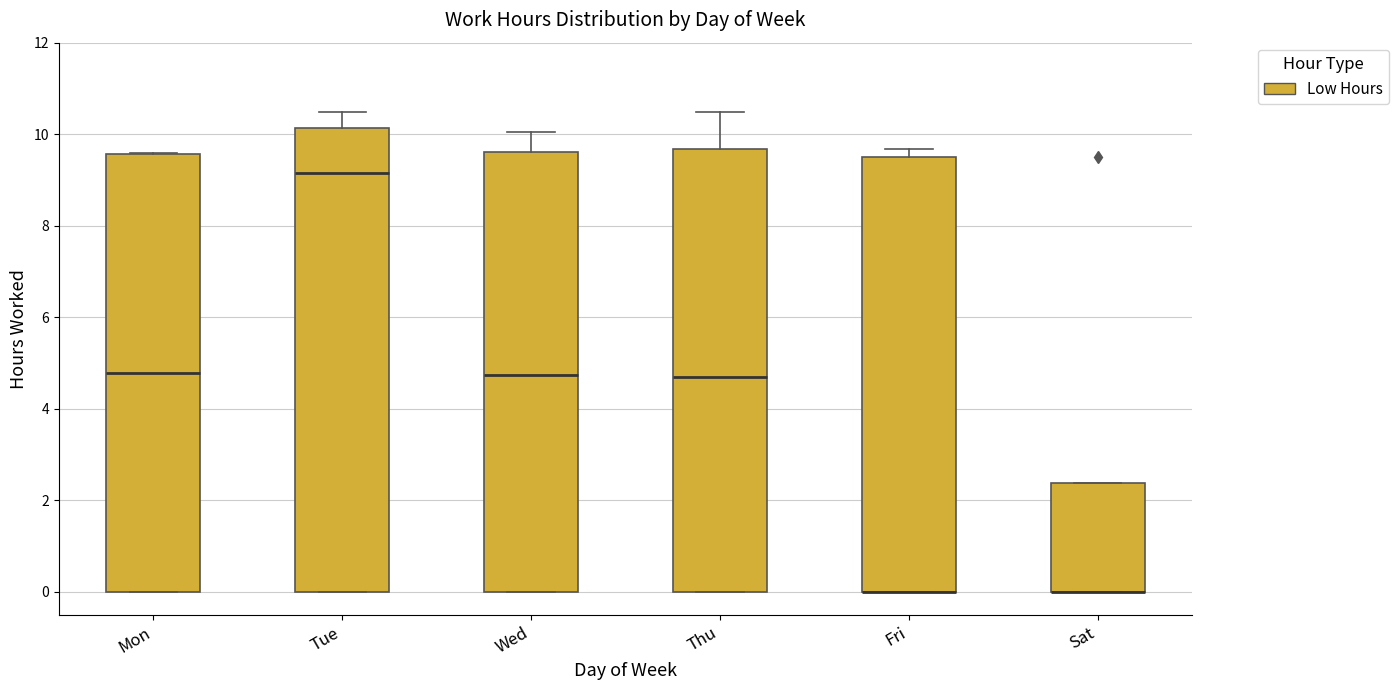

Reading left to right, read every box against the y-axis: the position of its median line, the range the box covers, and the ends of its whiskers. The values are not printed on the chart, so give them approximately, as read against the axis.

Mon: median 4.8, box 0.0 to 9.6, whiskers 0.0 to 9.6
Tue: median 9.2, box 0.0 to 10.2, whiskers 0.0 to 10.4
Wed: median 4.8, box 0.0 to 9.6, whiskers 0.0 to 10.0
Thu: median 4.8, box 0.0 to 9.6, whiskers 0.0 to 10.4
Fri: median 0.0 (drawn on the box's lower edge), box 0.0 to 9.6, whiskers 0.0 to 9.6 (just above the box's upper edge)
Sat: median 0.0 (drawn on the box's lower edge), box 0.0 to 2.4, whiskers 0.0 to 2.4